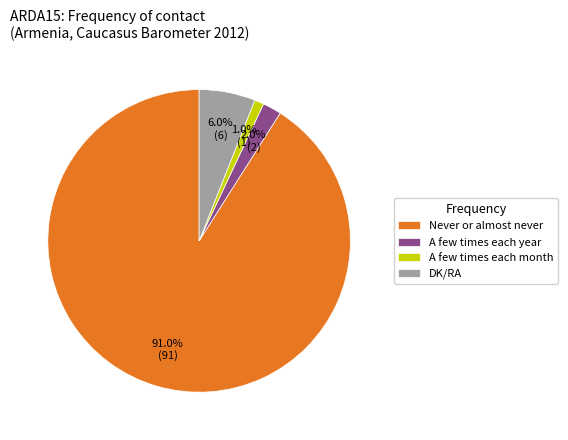

Rank the categories by value from highest to lowest.

Never or almost never, DK/RA, A few times each year, A few times each month